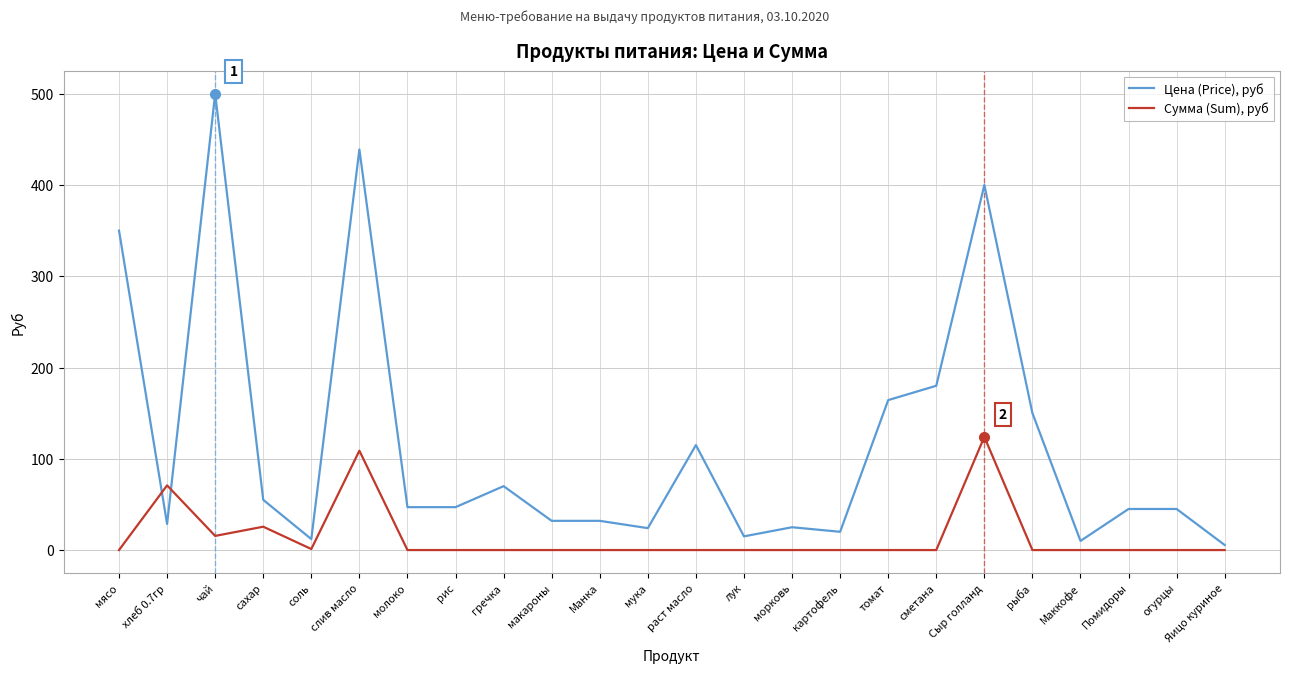

Which series has the widest spread of values?

Цена (Price), руб